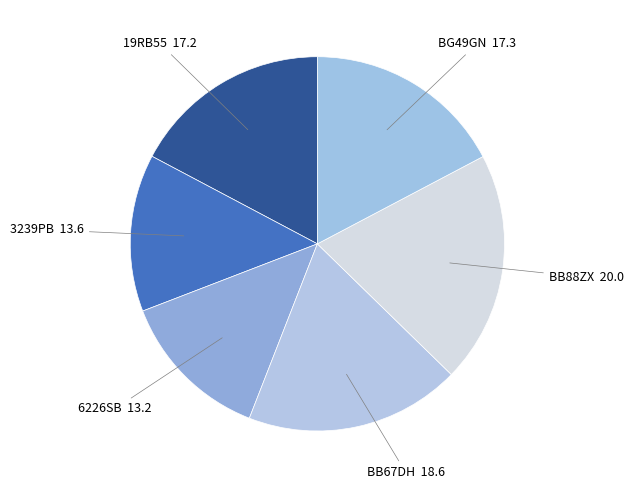

Do 19RB55 and 3239PB together represent more than half of the pie?

No